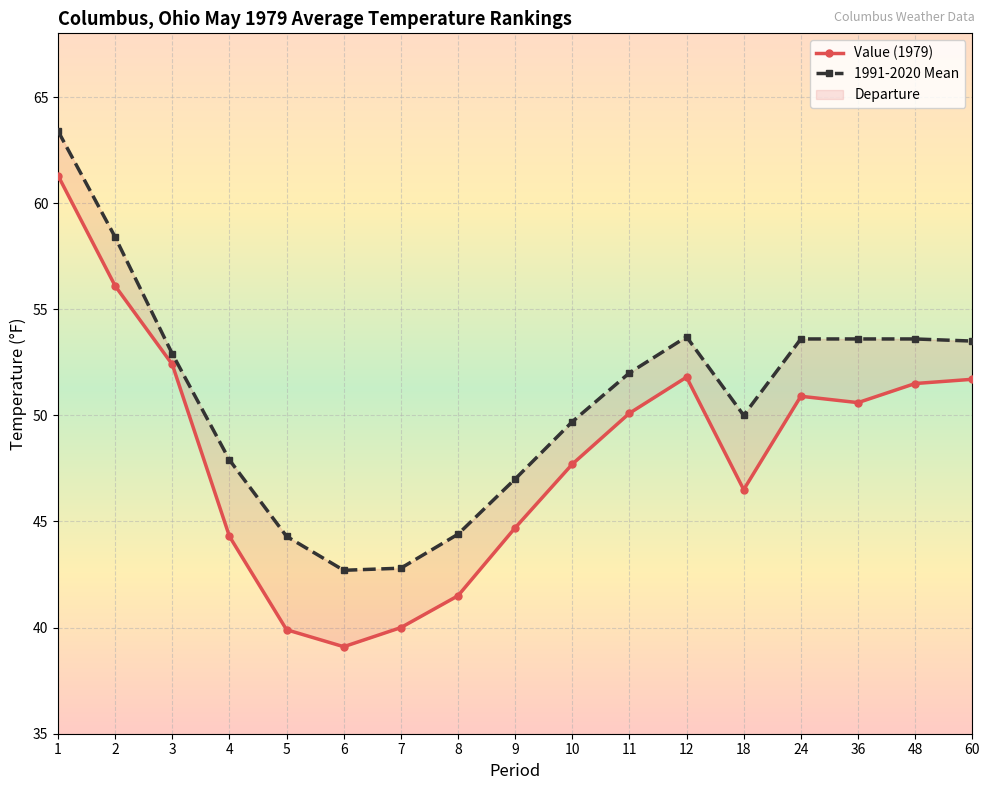

Is it true that Value (1979) equals 50.6 at 36?

True